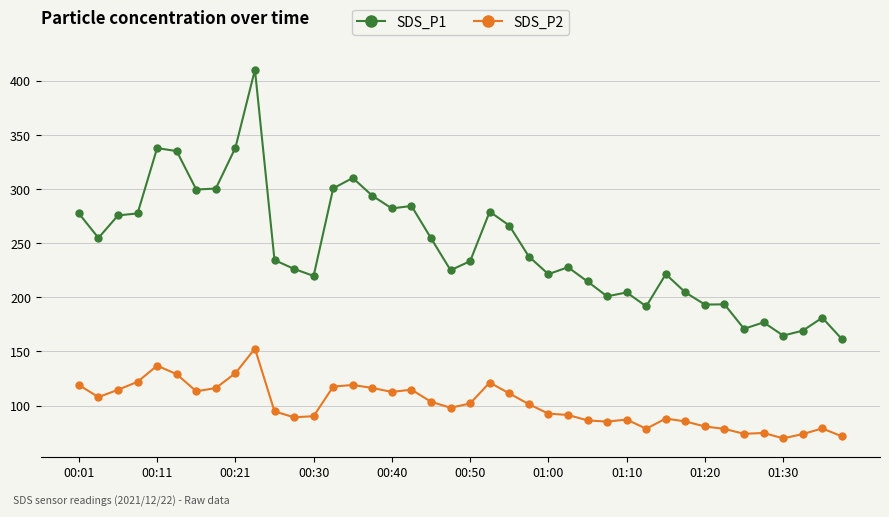

What is the minimum value for SDS_P1?

161.5